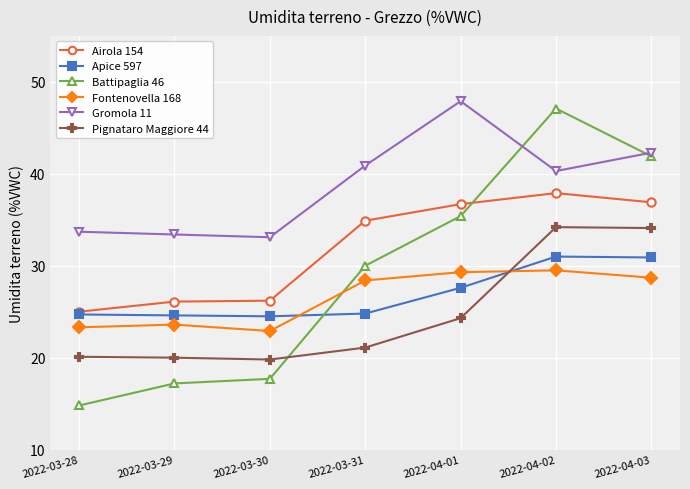

What is the maximum value for Pignataro Maggiore 44?

34.2